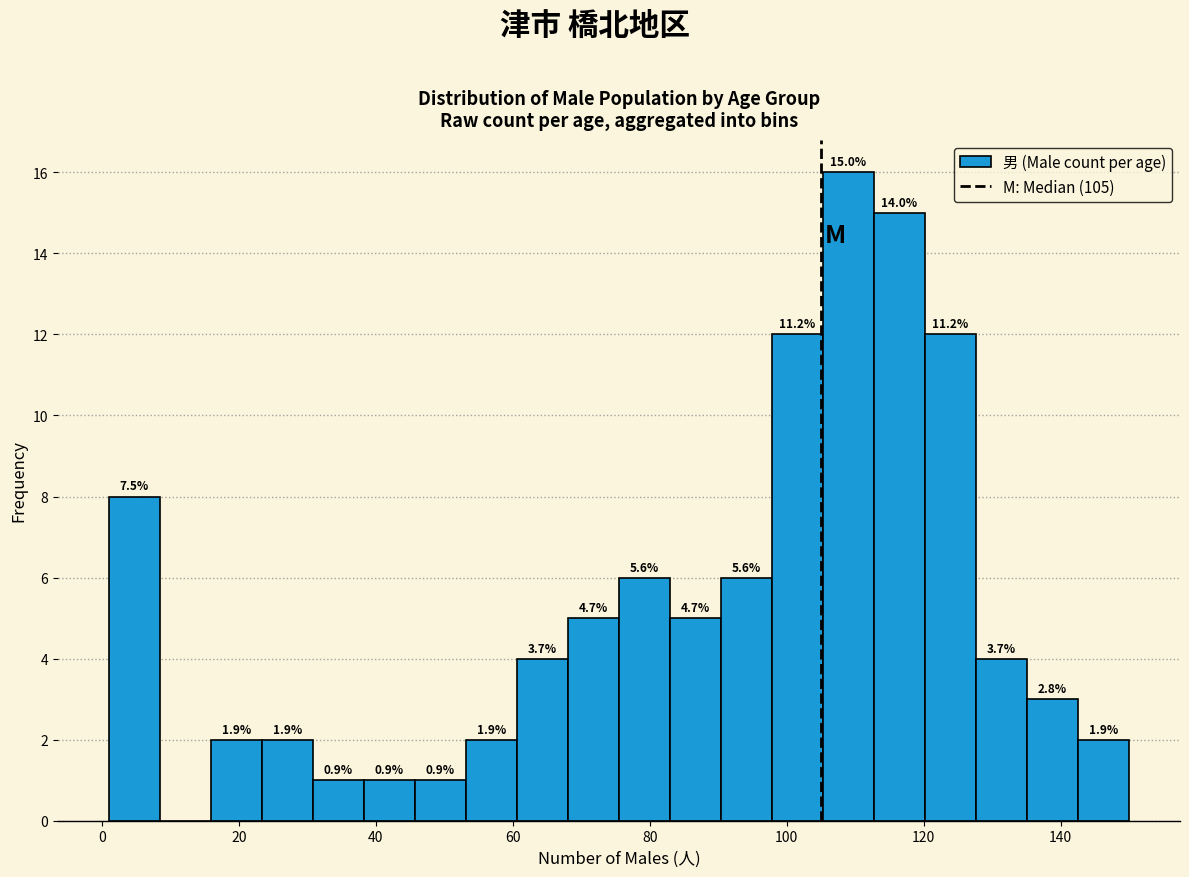

Read against the x-axis, roughly where is the centre of the tallest bar?

110